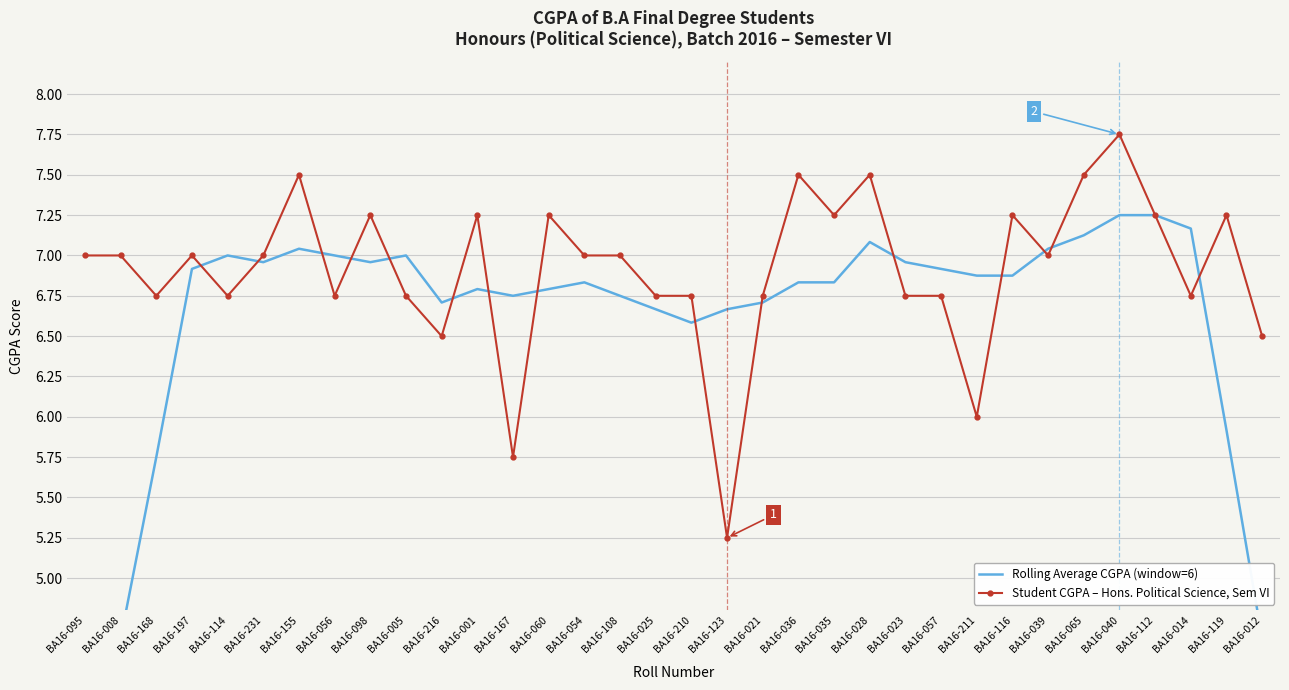

True or false: Student CGPA – Hons. Political Science, Sem VI has a value of 7.0 at BA16-231.

True